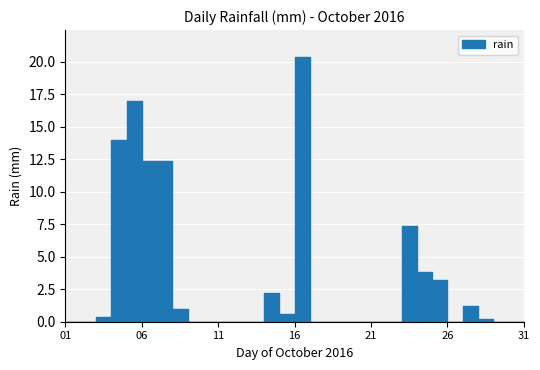

How many points are higher than both their immediate neighbors (excluding endpoints)?

5